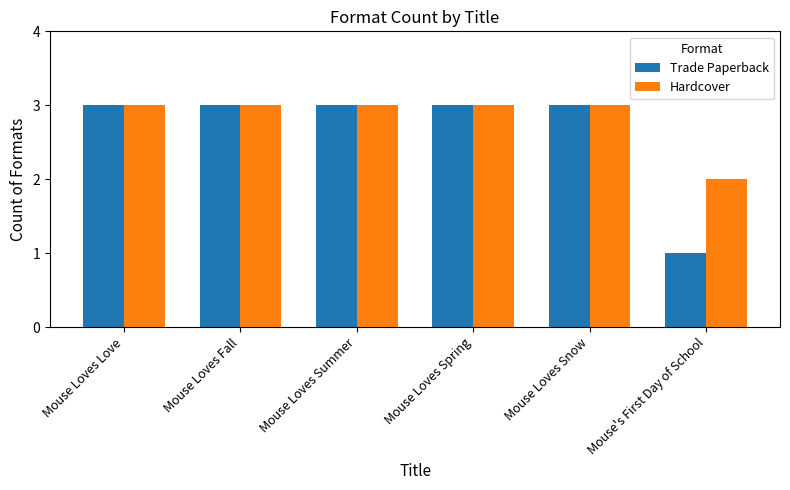

Where is Hardcover nearest to the value 2?

Mouse's First Day of School